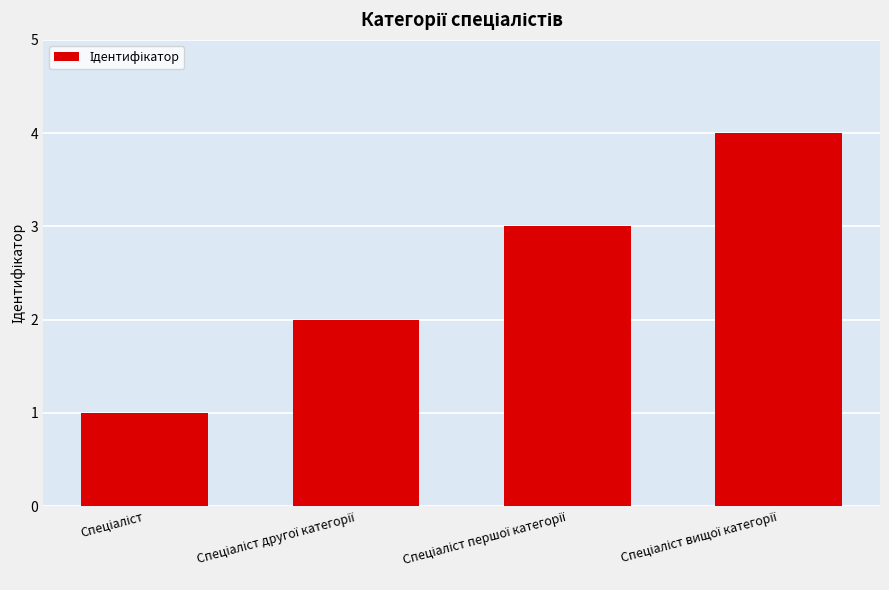

What is the value of the 1st bar from the left?

1